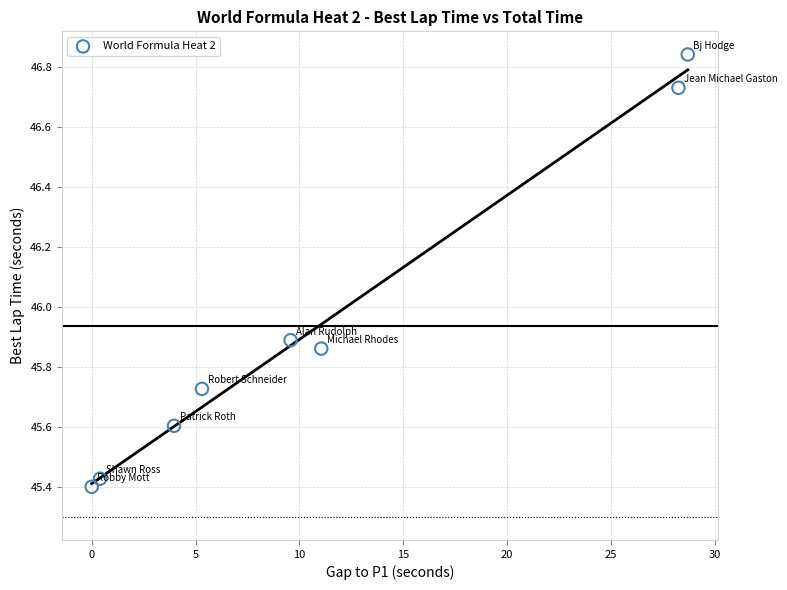

What is the range of X values (max minus min)?

28.7